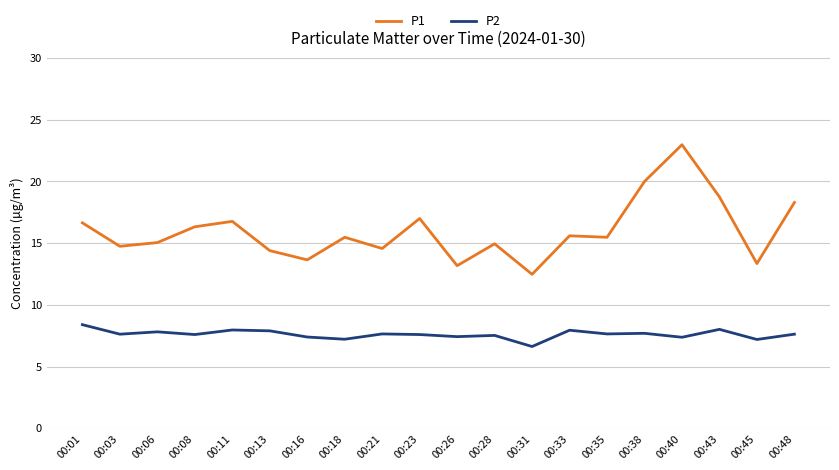

True or false: P1 and P2 intersect in this chart.

False